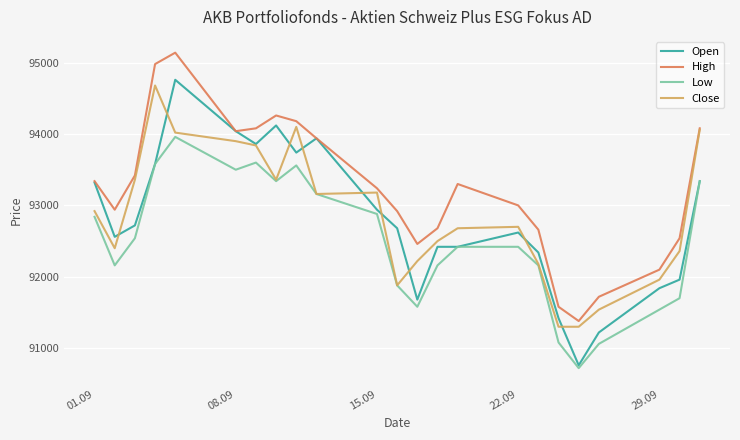

True or false: High and Low cross at least once.

False